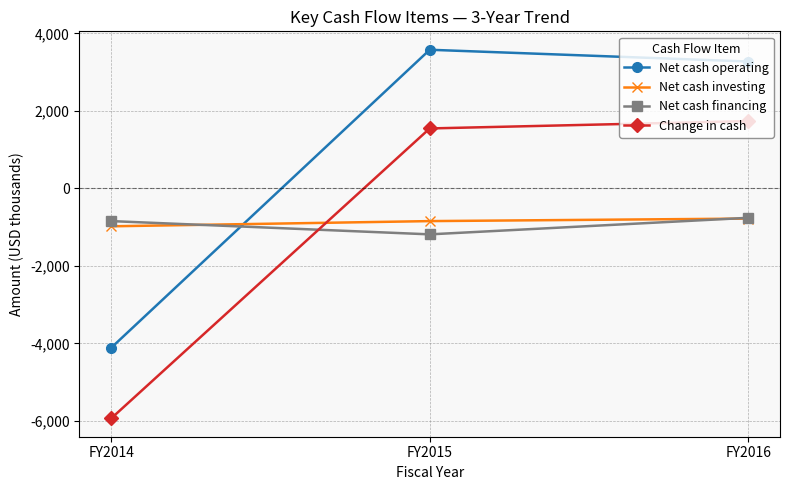

How many data points in Net cash financing are above -844?

1